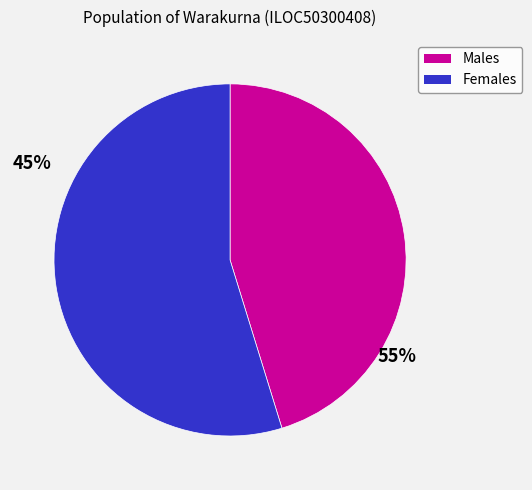

Which category has the biggest portion of the pie?

Females